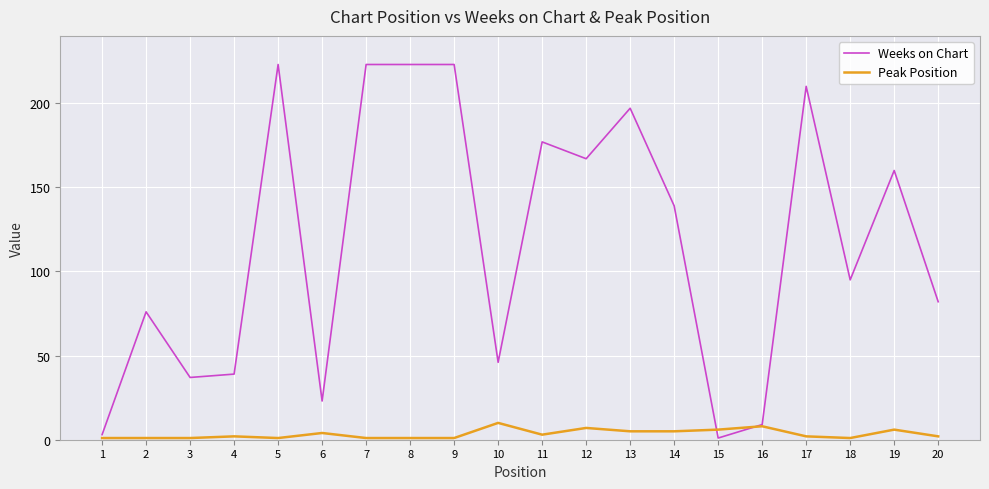

What is the sum of all Weeks on Chart values?

2353